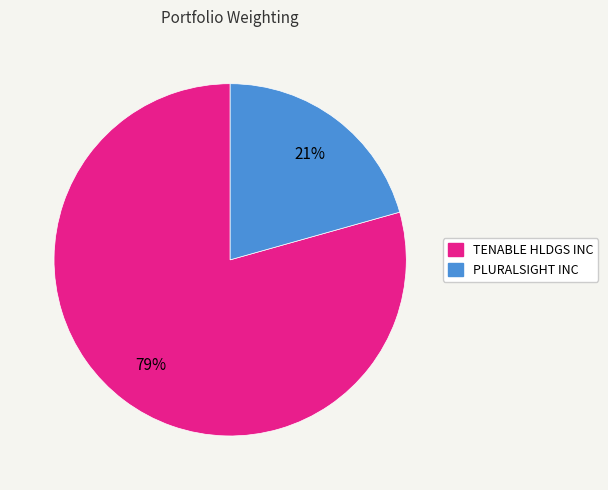

Combined, do TENABLE HLDGS INC and PLURALSIGHT INC account for over 50%?

Yes